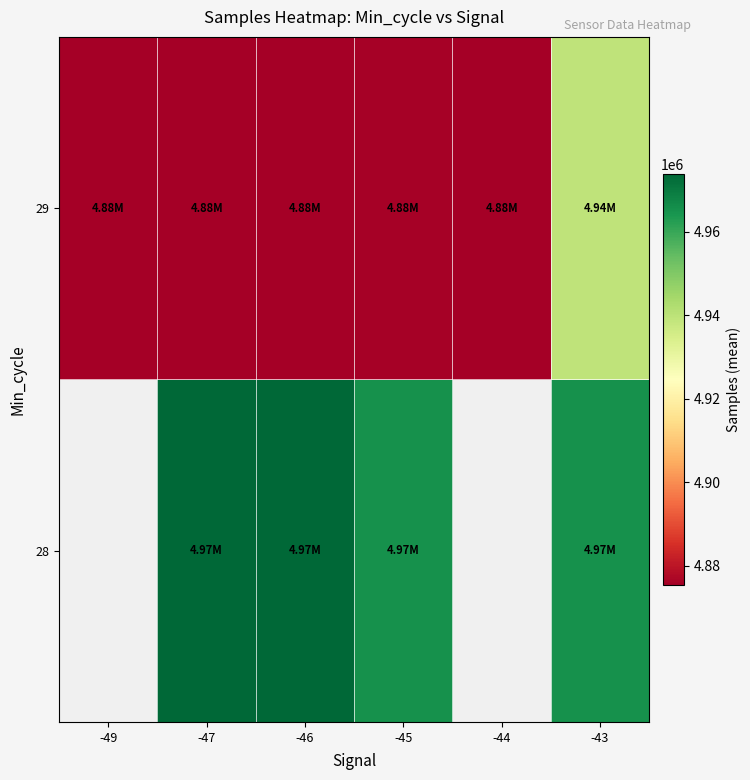

What is the sum of the 29 values at -44 and -43?

9815030.0